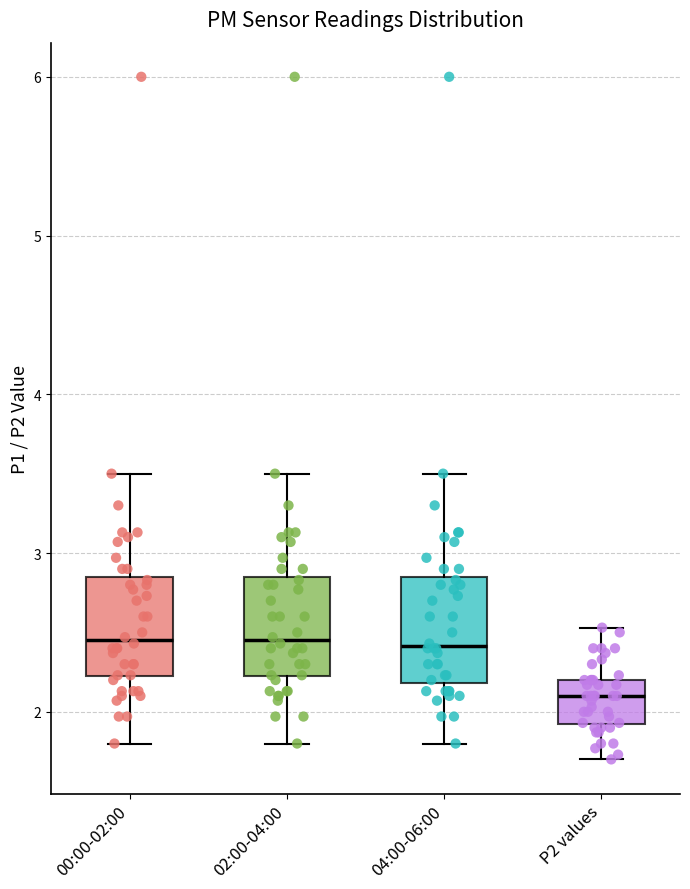

Which box has the lowest median line?

P2 values